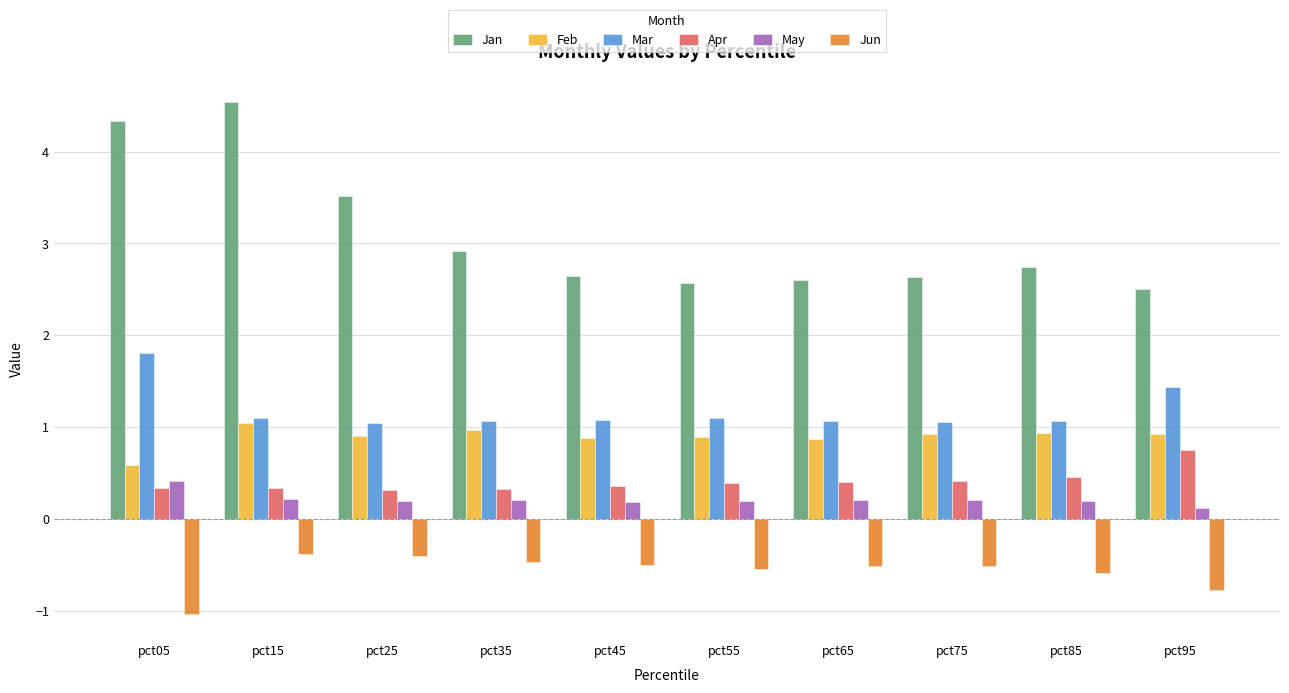

At which category is the sum across all series the highest?

pct15